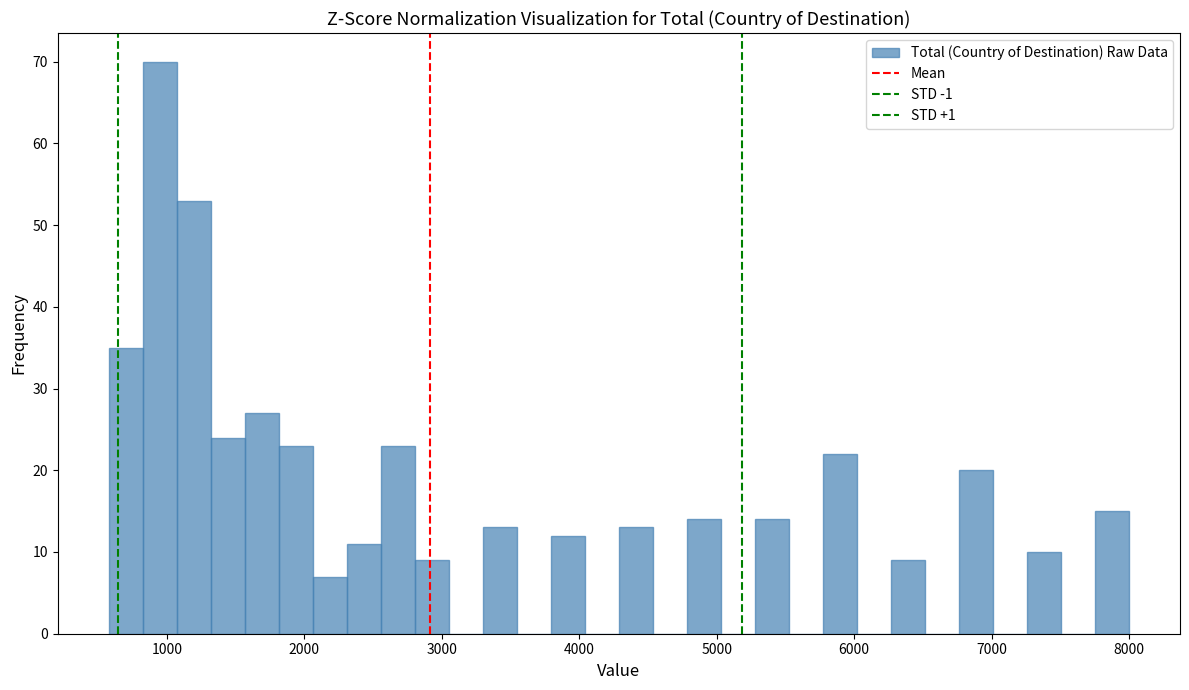

Around what value on the x-axis is the tallest bar? Give the approximate position of its centre, as read against the axis.

900